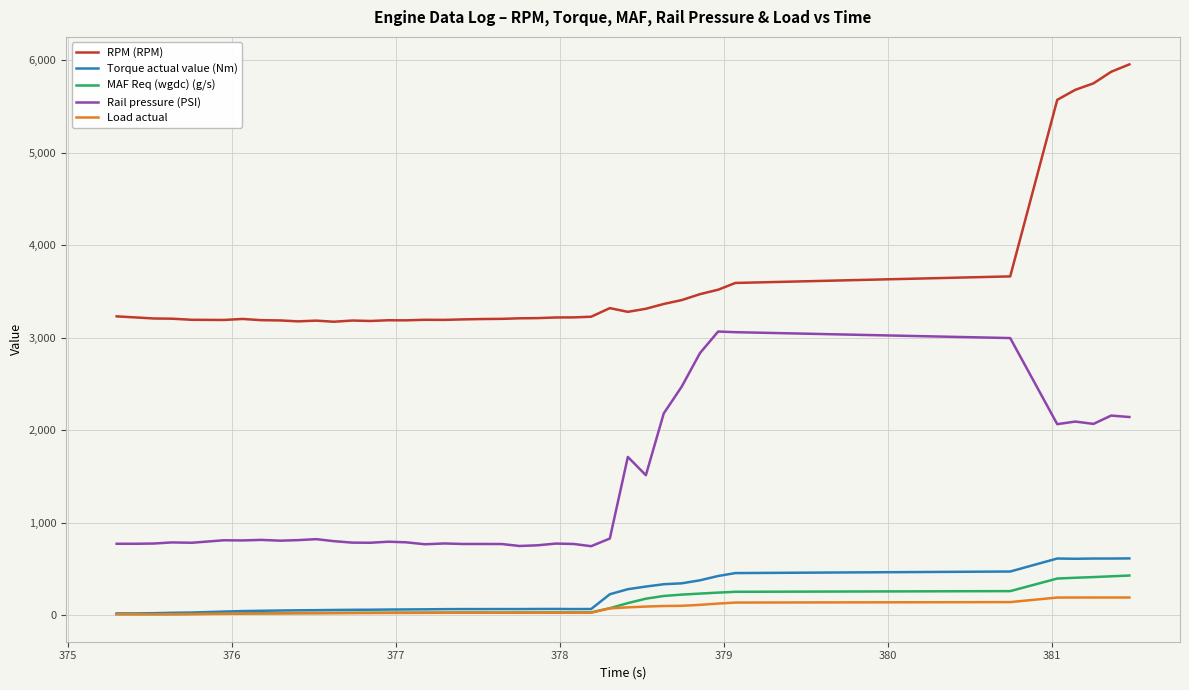

What is the lowest value of the RPM (RPM) series?

3172.0